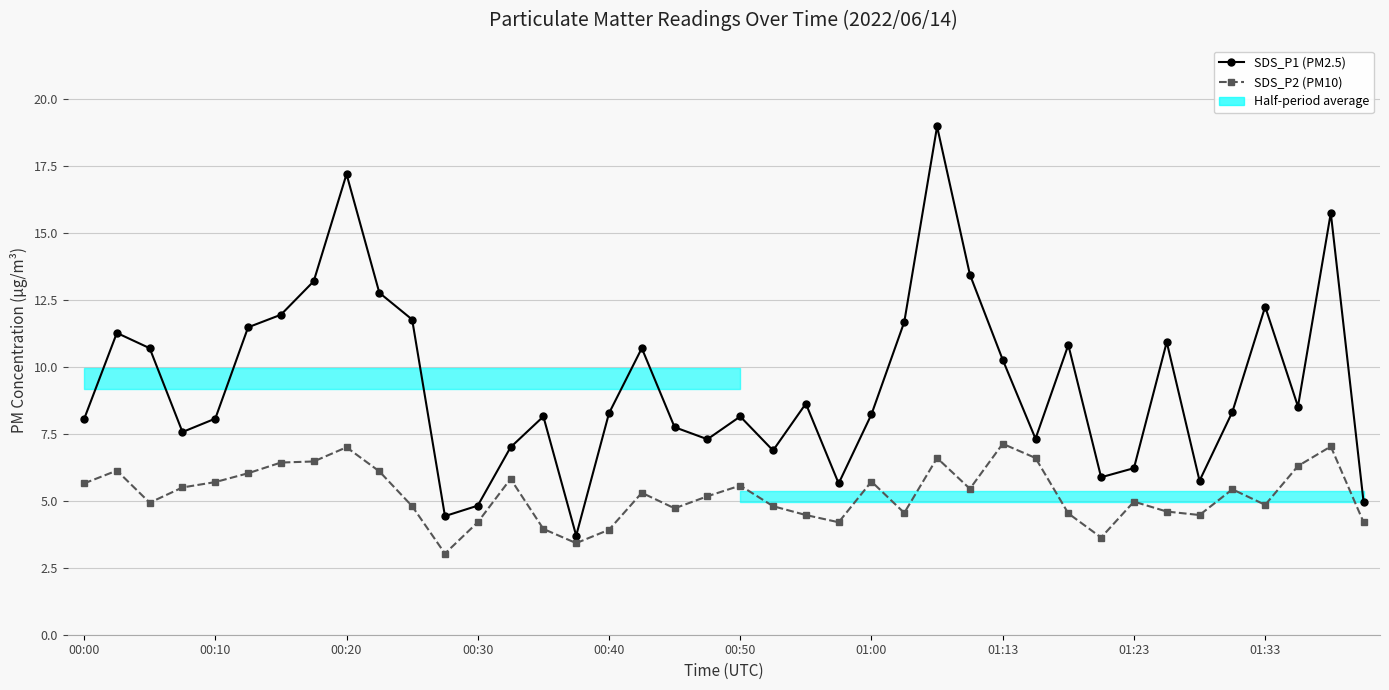

The value of SDS_P2 (PM10) at 18 is 4.7. True or false?

True